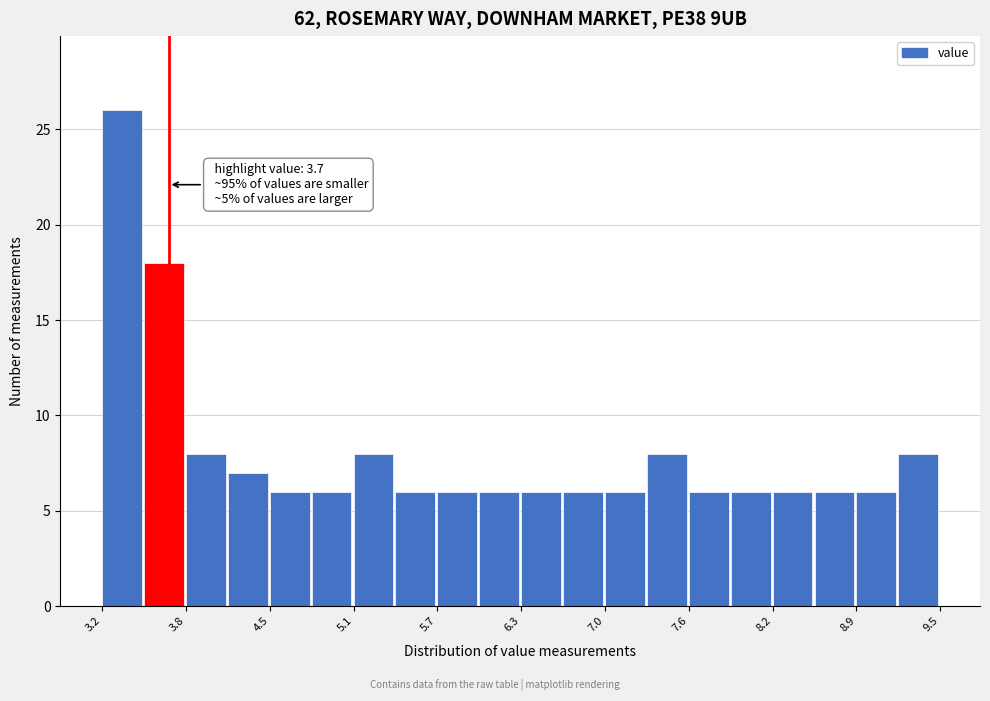

Around what value on the x-axis is the tallest bar? Give the approximate position of its centre, as read against the axis.

3.3